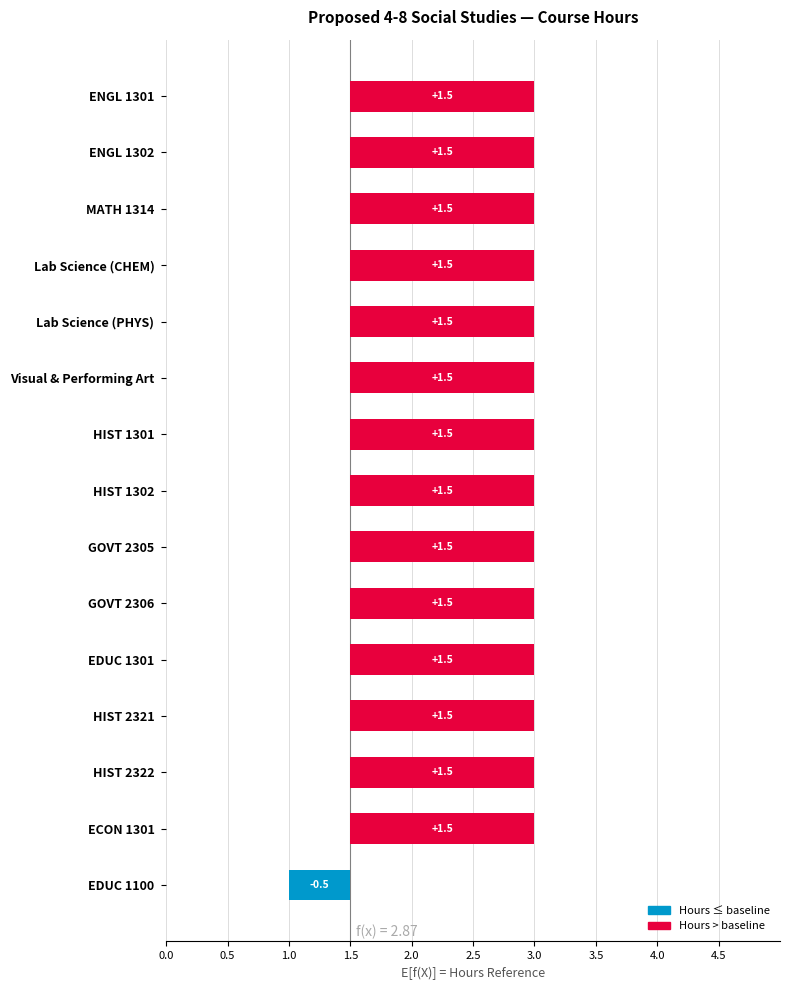

Count the number of values greater than 1.

14